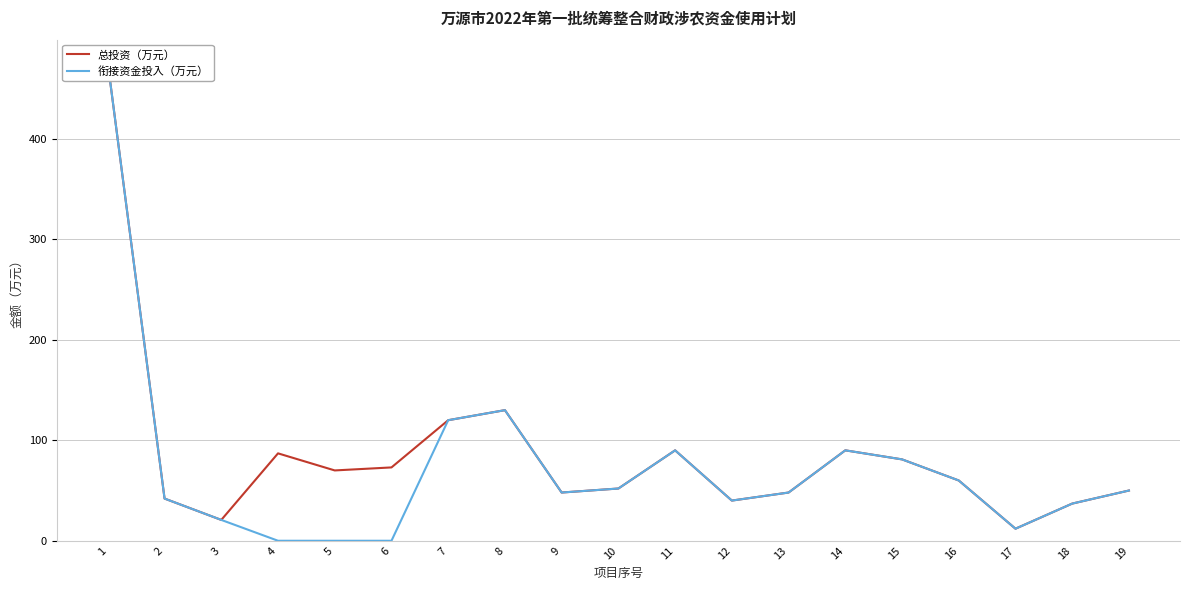

The value of 衔接资金投入（万元） at 19 is 50.0. True or false?

True